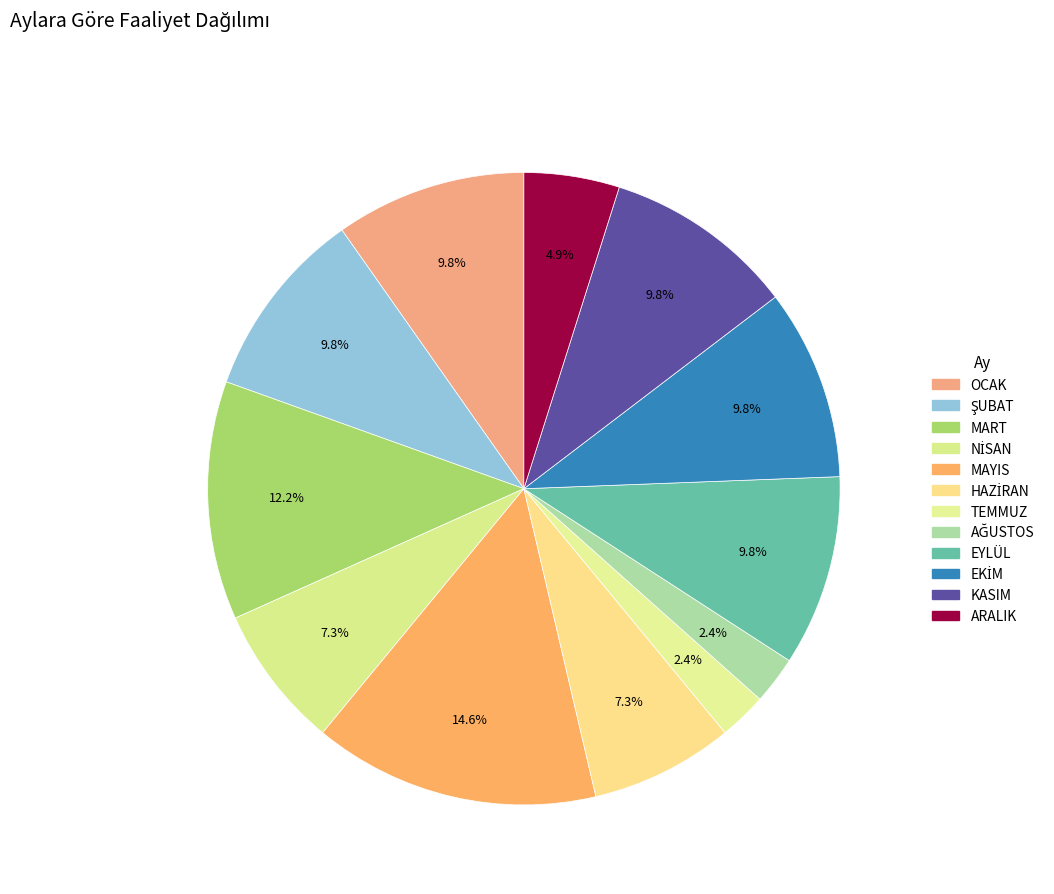

Does any single category account for the majority?

No